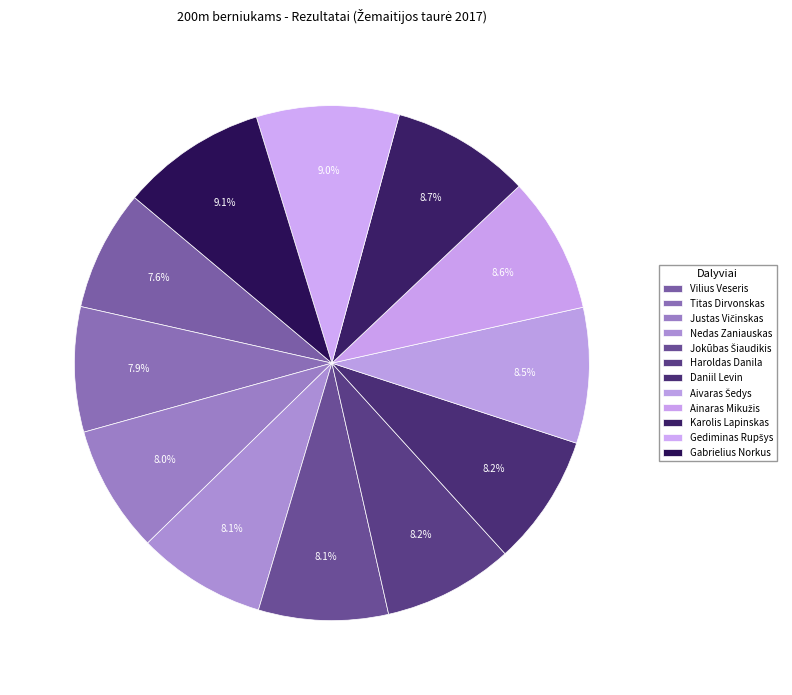

Rank the categories by value from lowest to highest.

Vilius Veseris, Titas Dirvonskas, Justas Vičinskas, Nedas Zaniauskas, Jokūbas Šiaudikis, Haroldas Danila, Daniil Levin, Aivaras Šedys, Ainaras Mikužis, Karolis Lapinskas, Gediminas Rupšys, Gabrielius Norkus